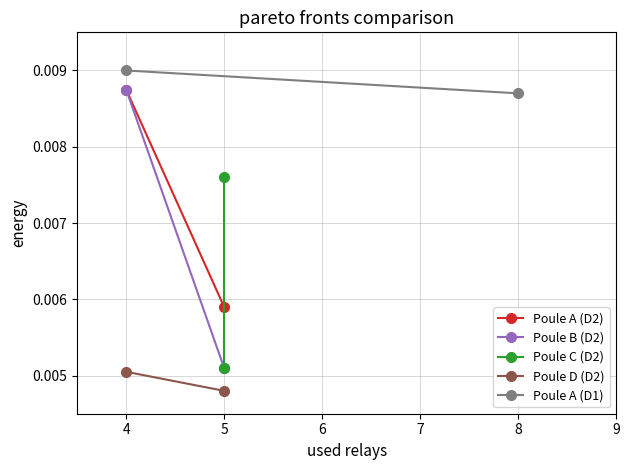

Is this an area chart (filled region under the line)?

No